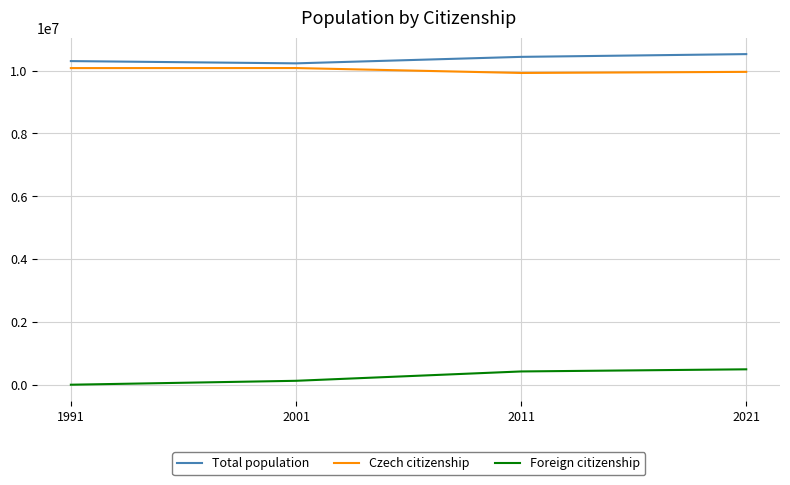

Is the value of Foreign citizenship at 2011 greater than the value of Total population at 2021?

No